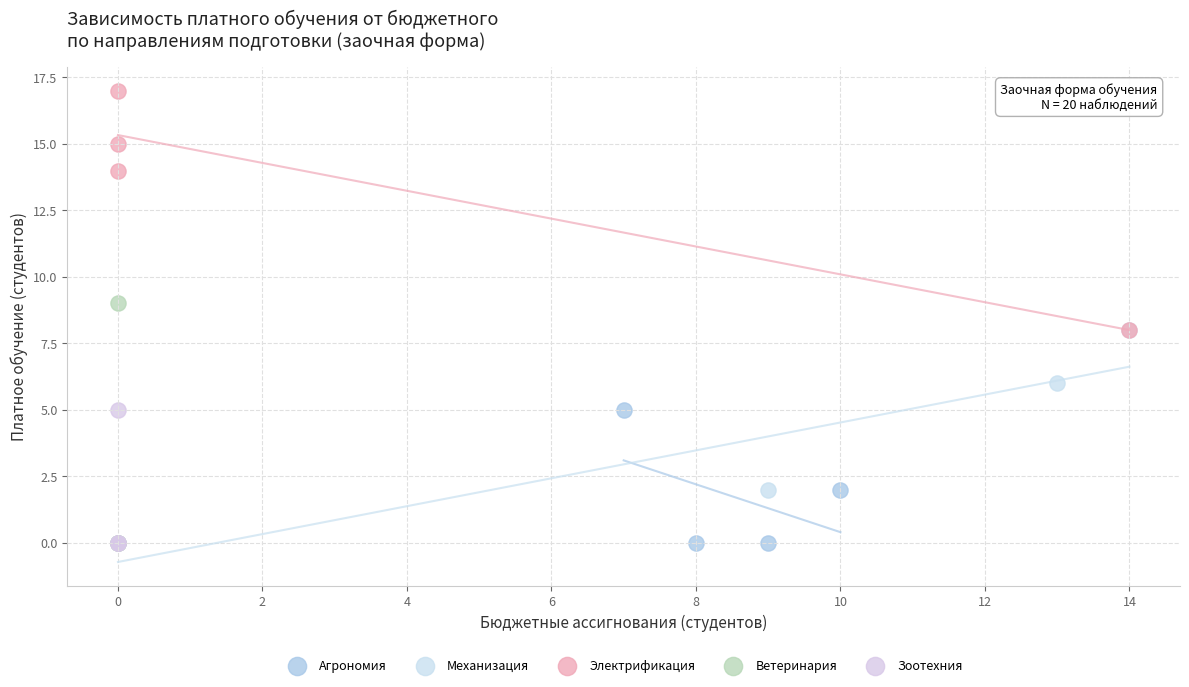

Which series contains the highest Y value?

Электрификация